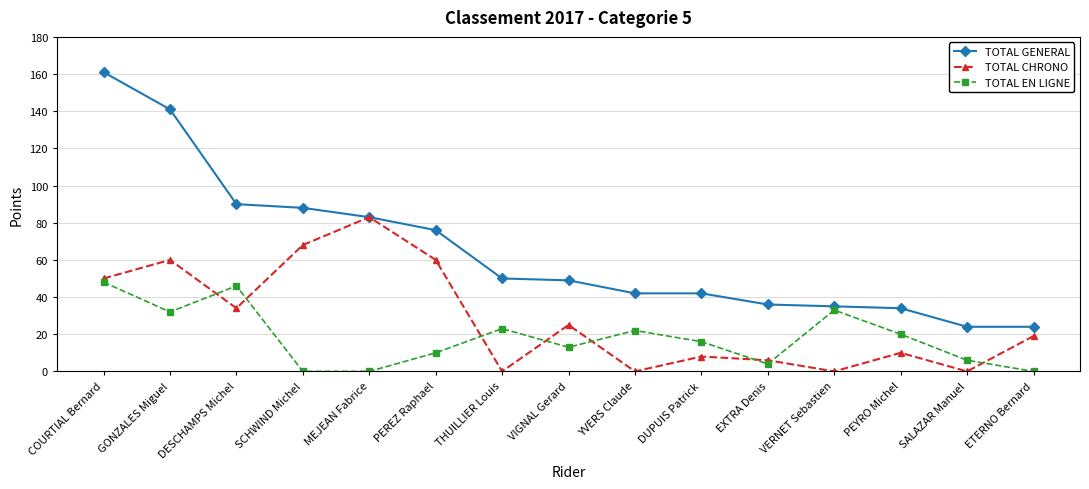

Which series has the largest total across all categories?

TOTAL GENERAL